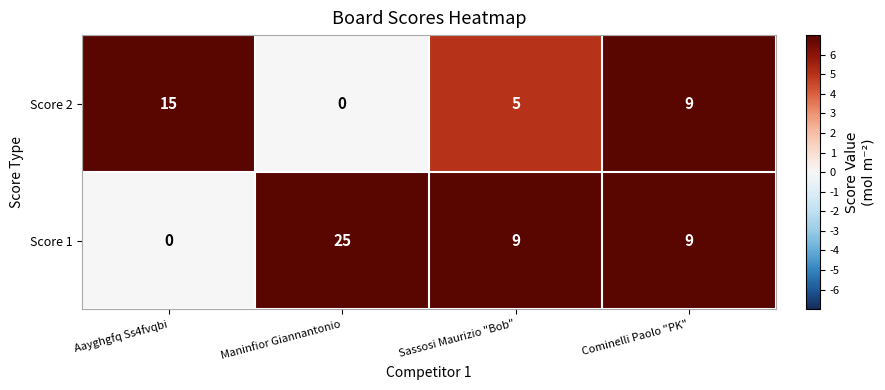

What value does the Score 2 series have at Sassosi Maurizio "Bob", to the nearest 5?

5